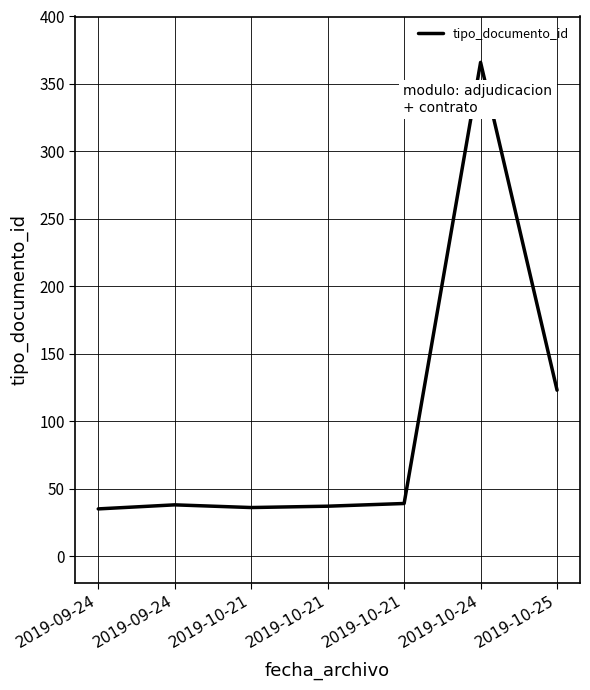

List the labels in order of value, largest first.

2019-10-24, 2019-10-25, 2019-10-21, 2019-09-24, 2019-10-21, 2019-10-21, 2019-09-24